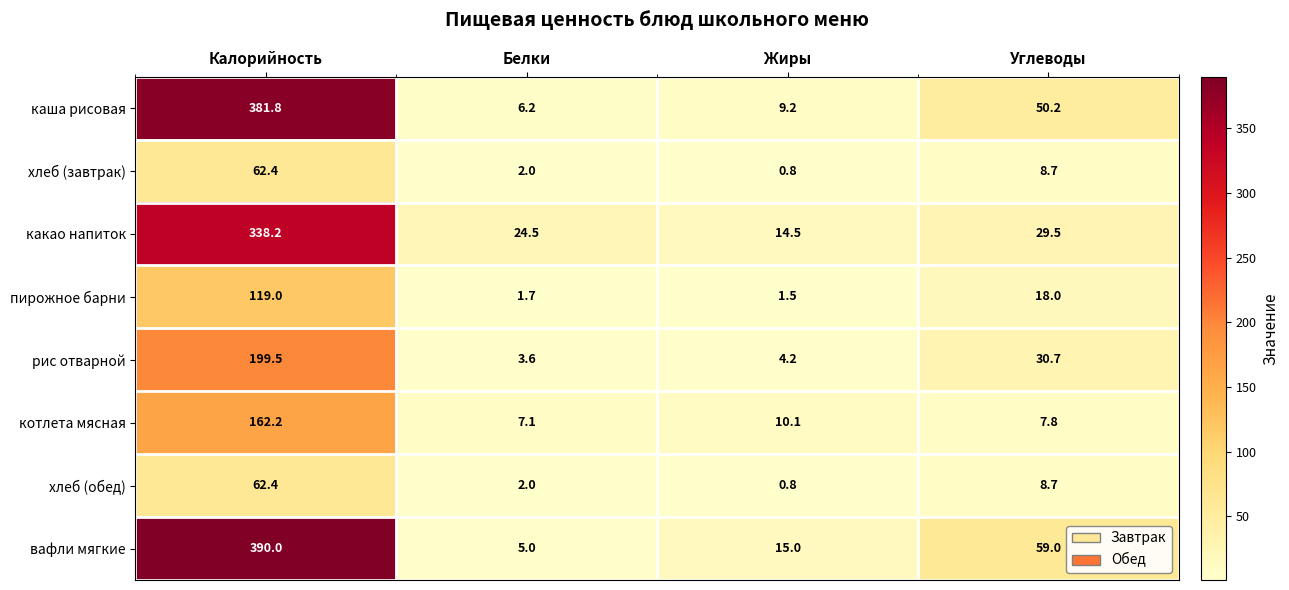

List the labels in order of котлета мясная value, largest first.

Калорийность, Жиры, Углеводы, Белки